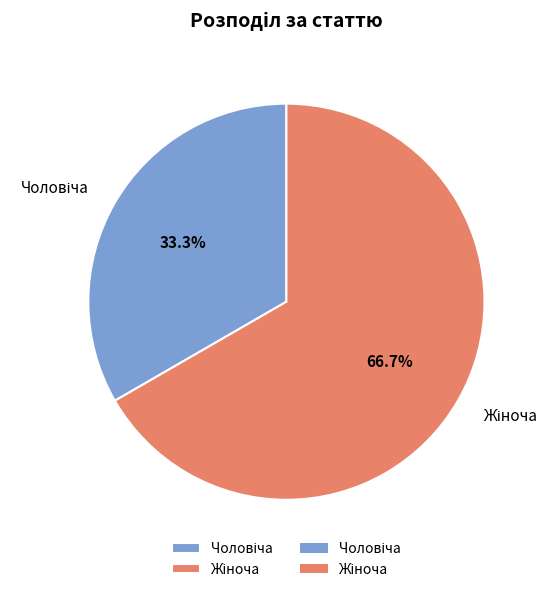

Is there any slice that represents more than half of the pie?

Yes